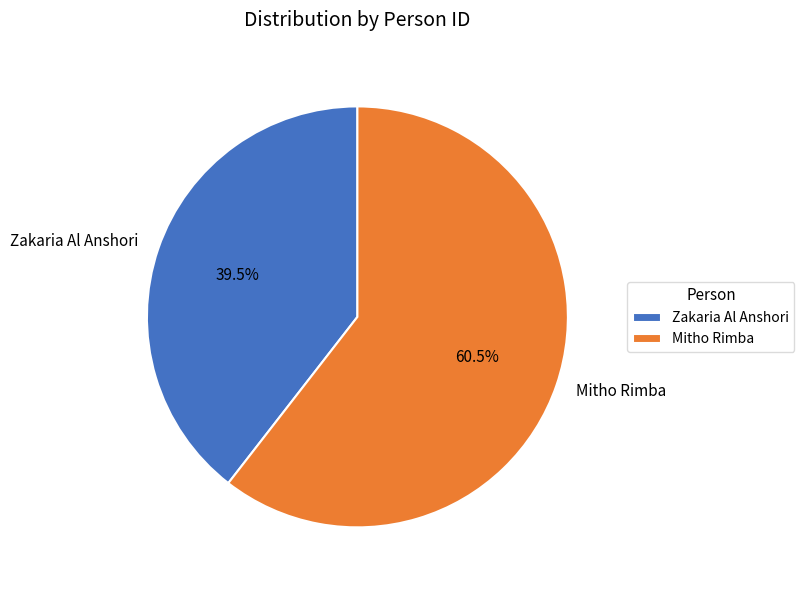

Approximately how many times larger is the value at Zakaria Al Anshori compared to Mitho Rimba?

0.7